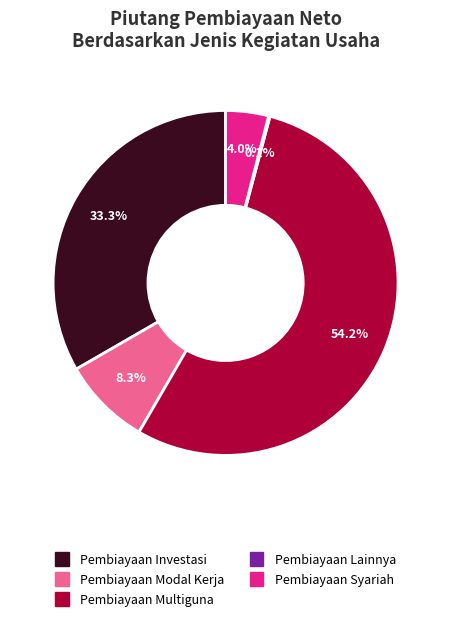

What is the ratio of the value at Pembiayaan Syariah to the value at Pembiayaan Modal Kerja?

0.5